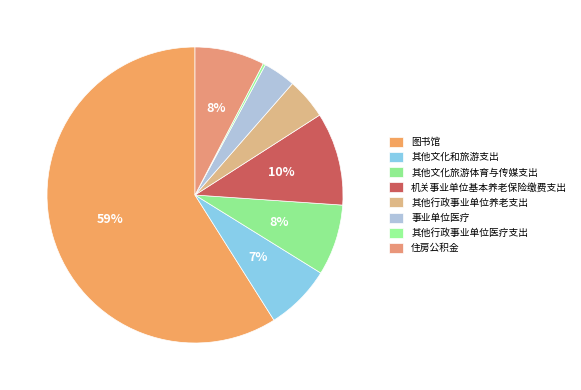

Which category has the smallest portion of the pie?

其他行政事业单位医疗支出